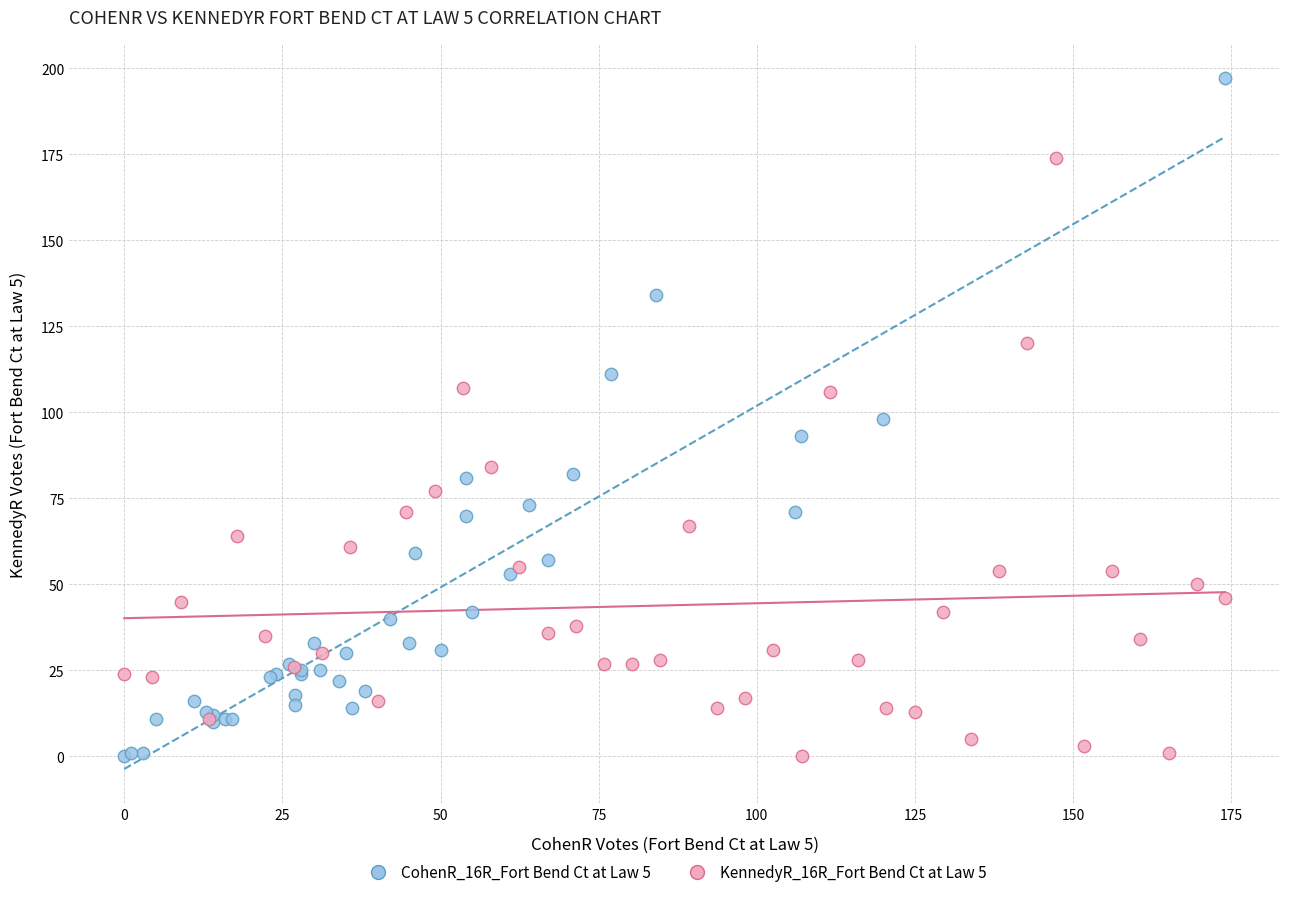

Which series has the largest Y range (max minus min)?

CohenR_16R_Fort Bend Ct at Law 5